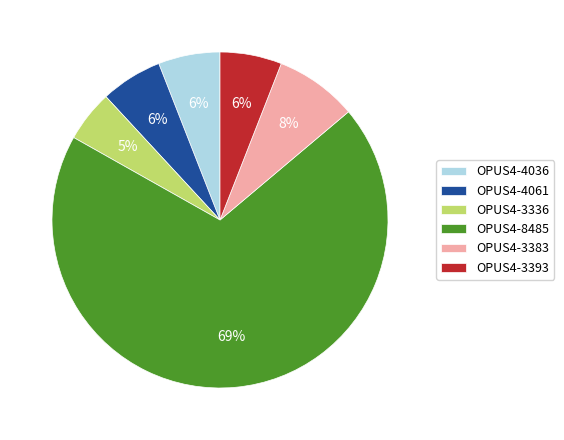

What percentage is the OPUS4-8485 slice, to the nearest percent?

69%